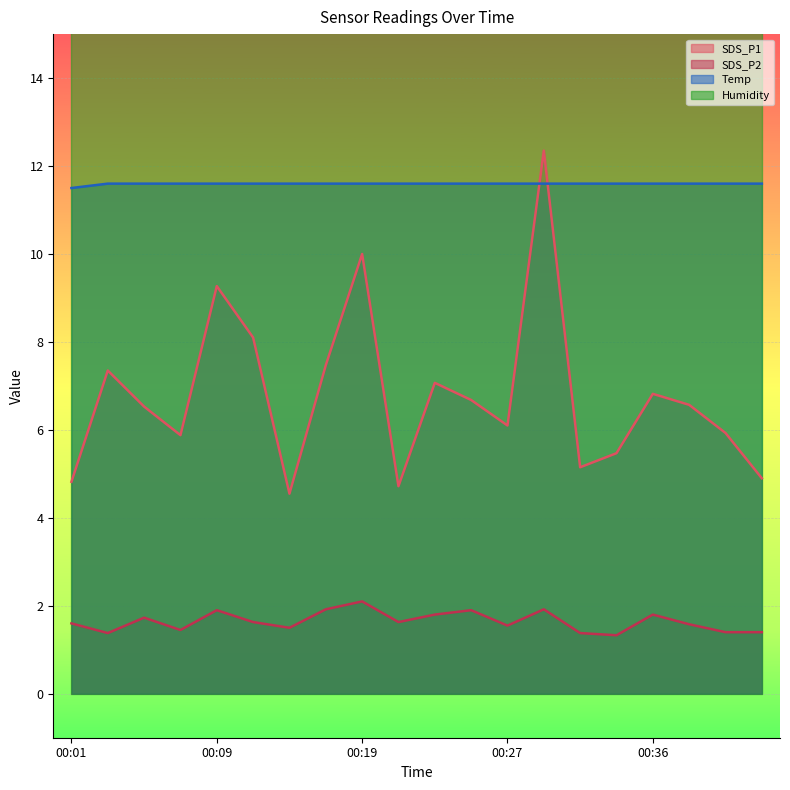

Which category has the highest value in the Temp series?

00:03